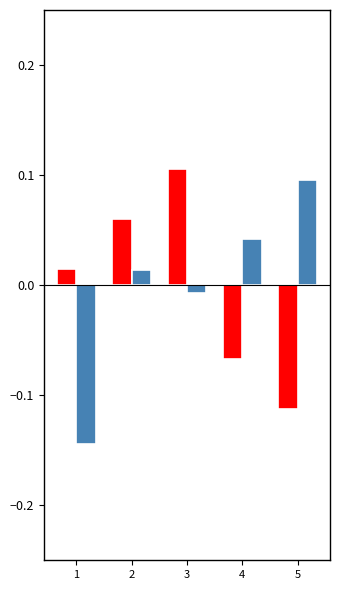

Count the number of data series in this chart.

2